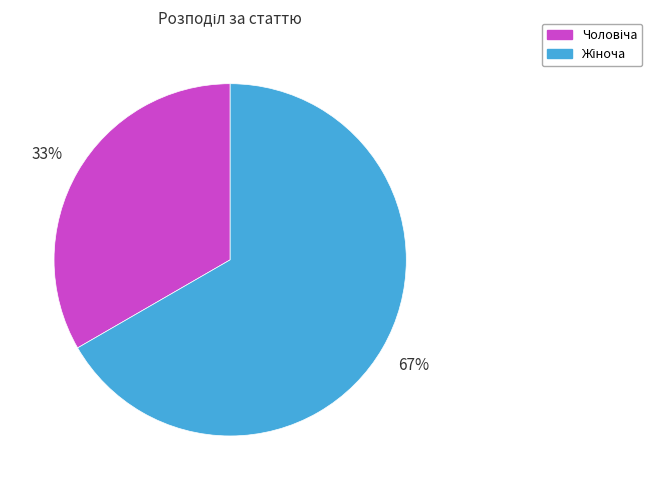

To the nearest percent, what is the average slice percentage?

50%